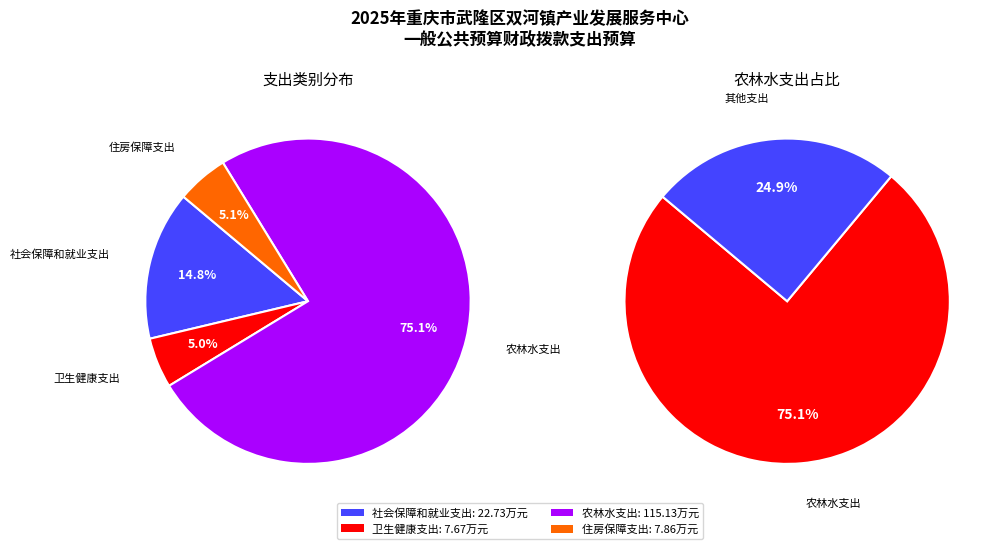

What percentage do 住房保障支出 and 农林水支出 together represent?

80.2%